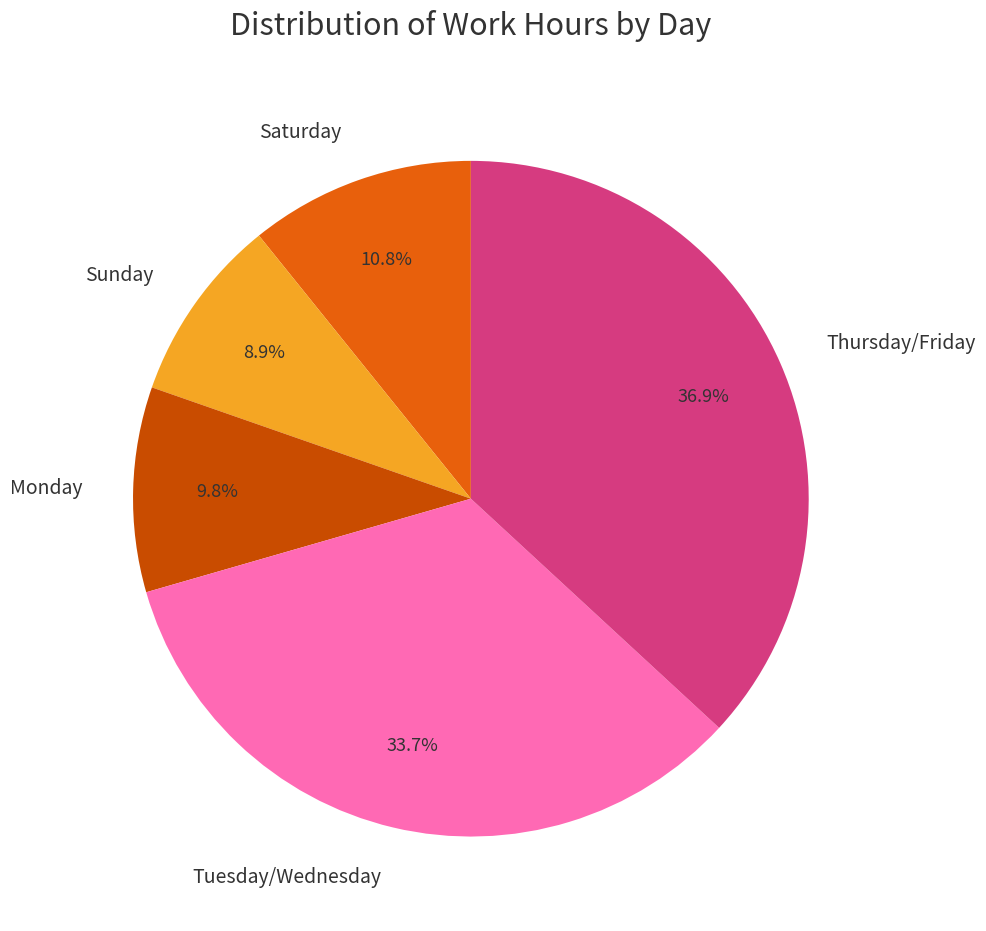

Is there a majority slice in this chart?

No